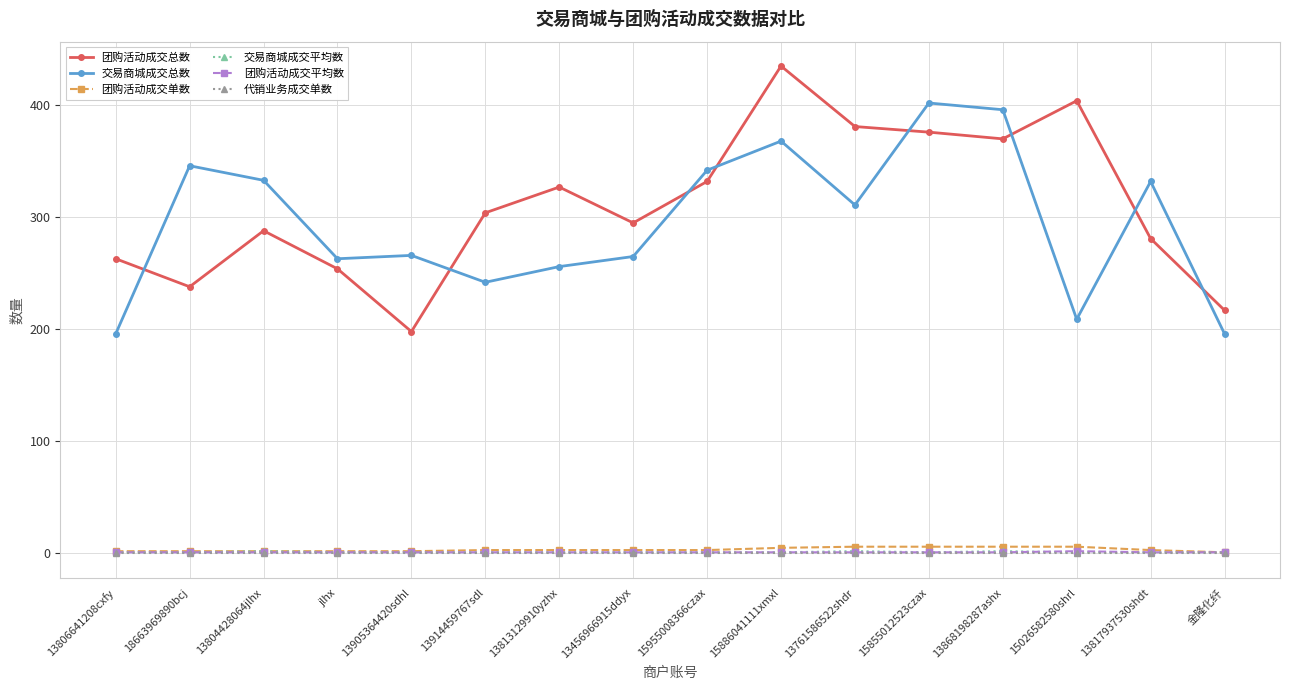

What are all the series names shown in the legend?

团购活动成交总数, 交易商城成交总数, 团购活动成交单数, 交易商城成交平均数, 团购活动成交平均数, 代销业务成交单数